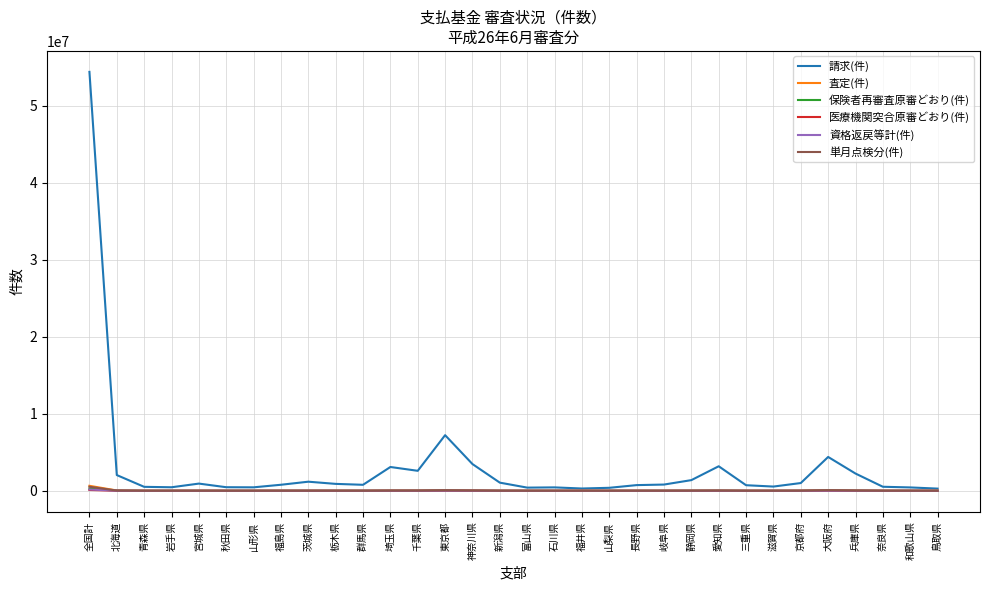

At which category is the sum across all series the highest?

全国計